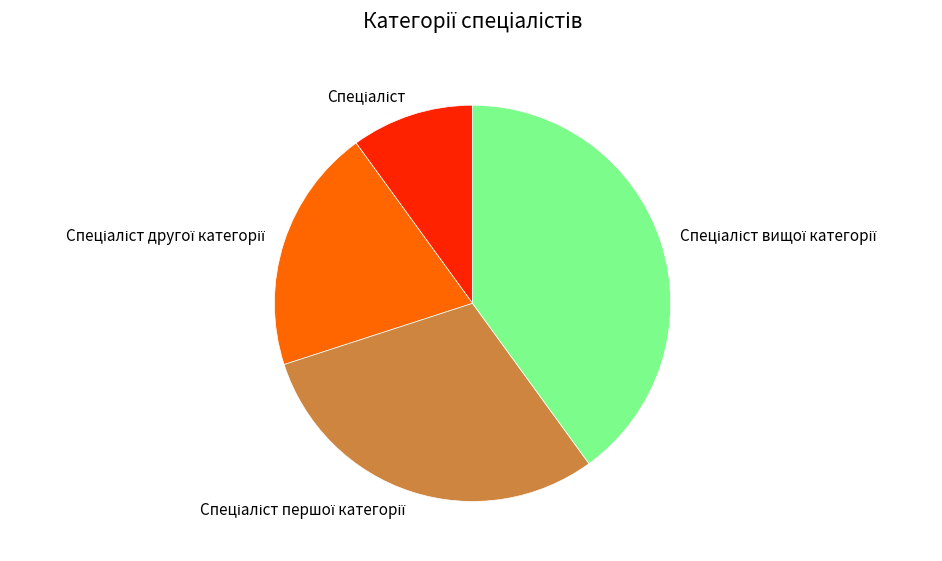

How many segments does this pie chart have?

4